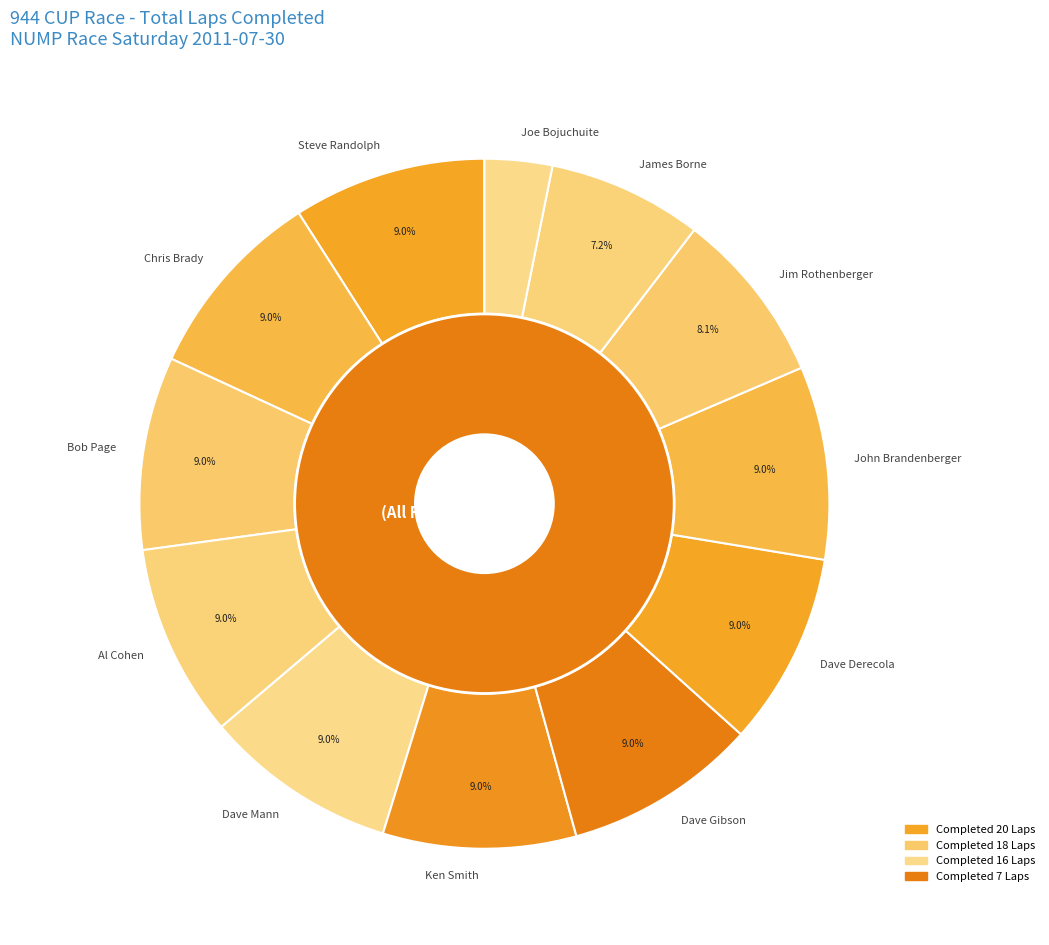

What percentage is the Joe Bojuchuite slice, to the nearest percent?

3%